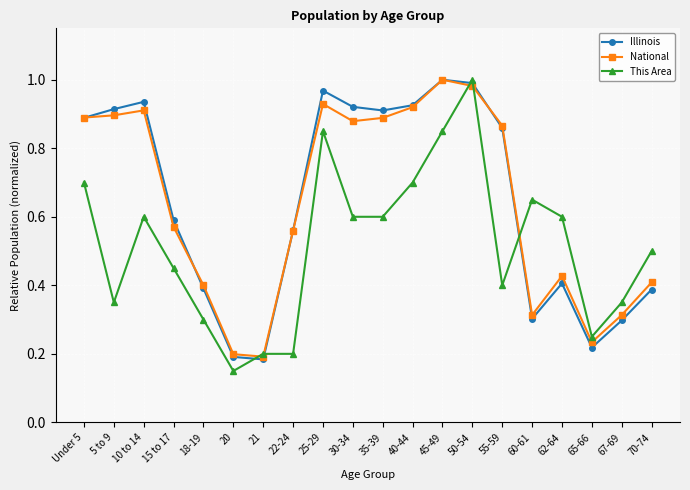

What position from the left is 10 to 14?

3